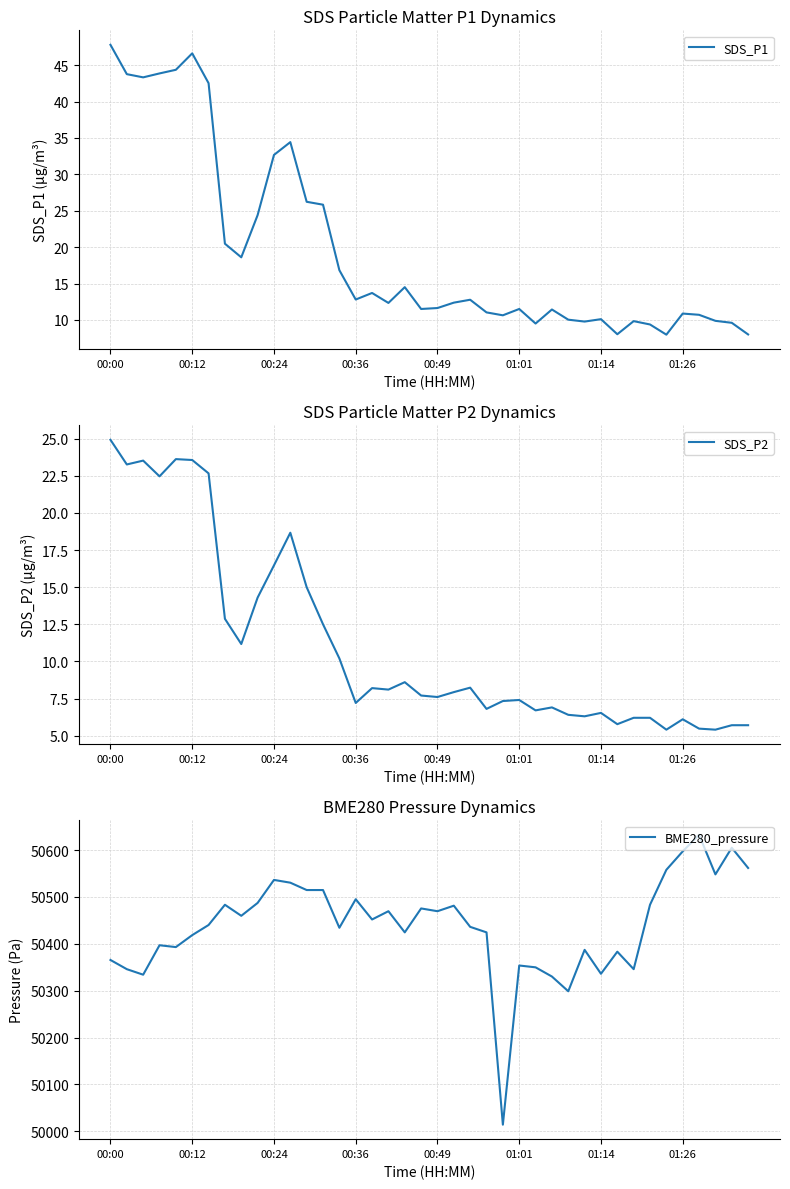

In SDS_P2, how many points are higher than both neighbors (excluding endpoints)?

10